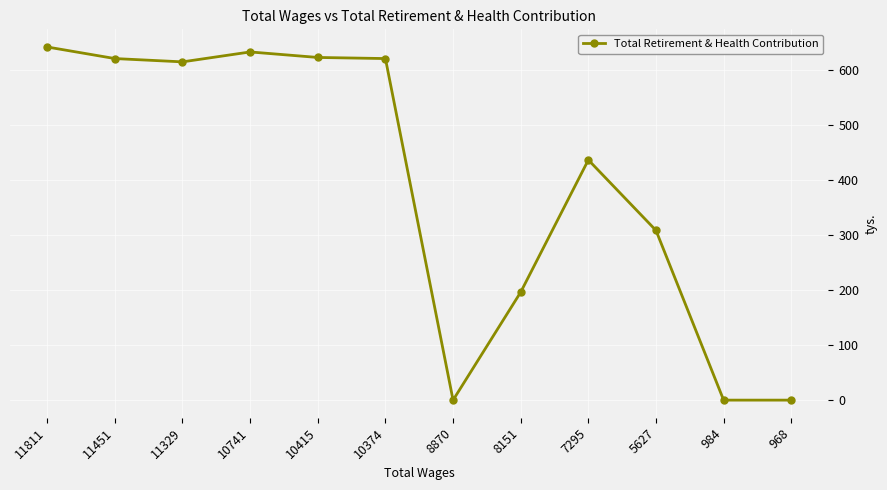

True or false: there are more than 0 points higher than both neighbors.

True